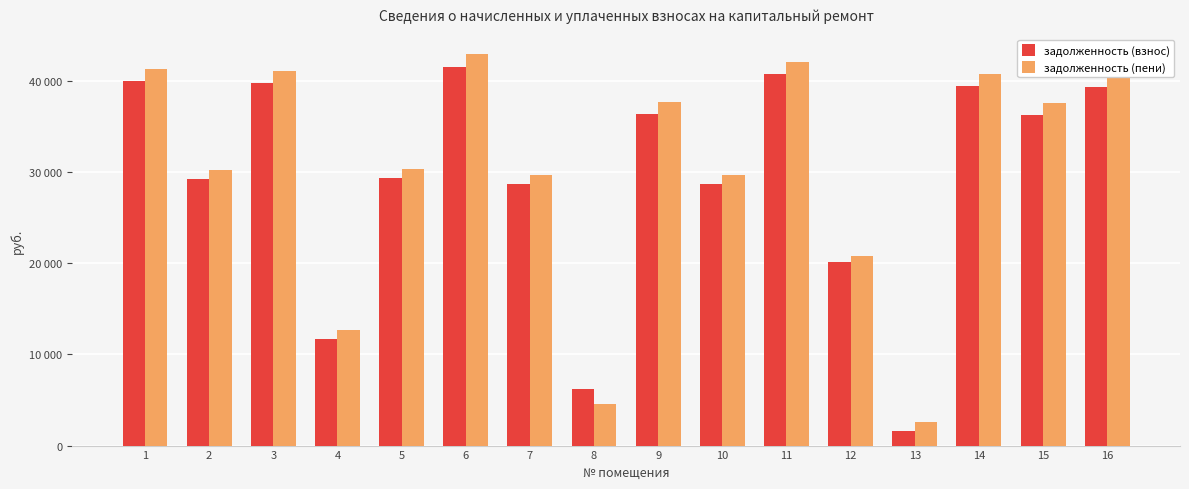

True or false: задолженность (пени) has a value of 41113.5 at 3.

True